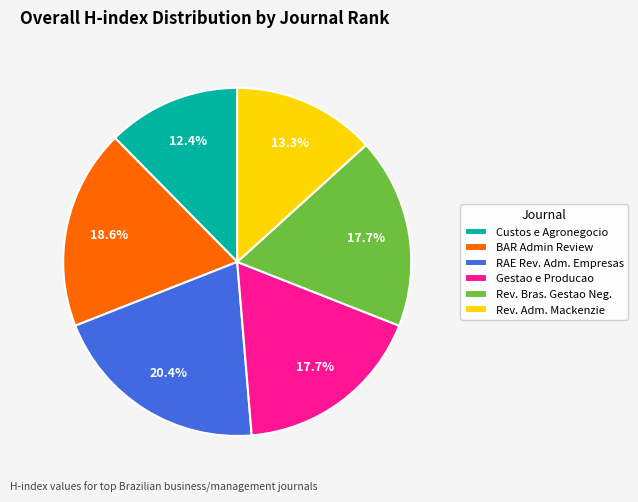

How many segments does this pie chart have?

6